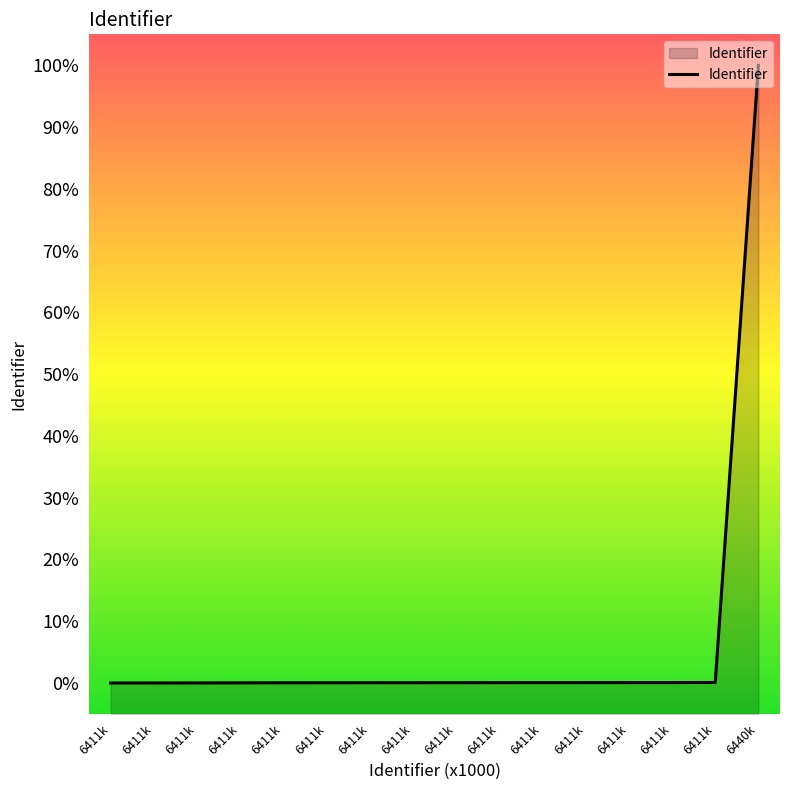

Reading left to right, list all the values displayed in this chart.

0.0	0.0	0.0	0.0	0.0	0.0	0.0	0.0	0.1	0.1	0.1	0.1	0.1	0.1	0.1	100.0